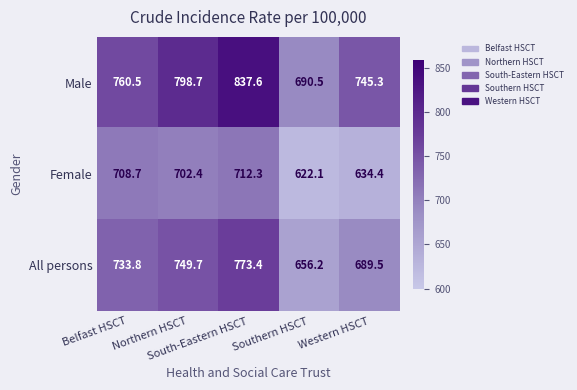

At Southern HSCT, list the series in order from smallest to largest.

Female, All persons, Male